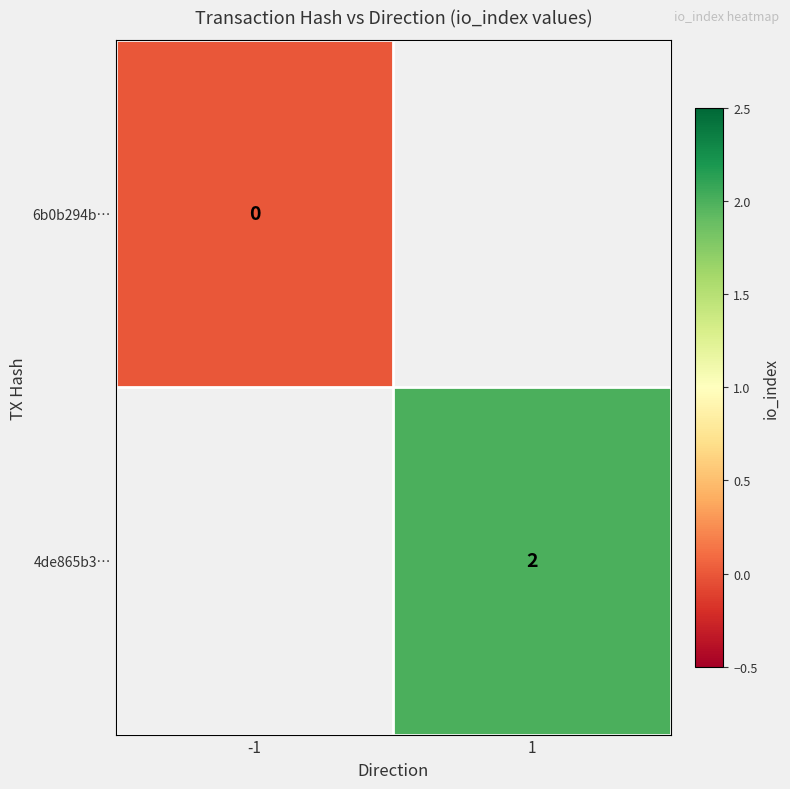

The value of 4de865b3… at 1 is 2.9. True or false?

False